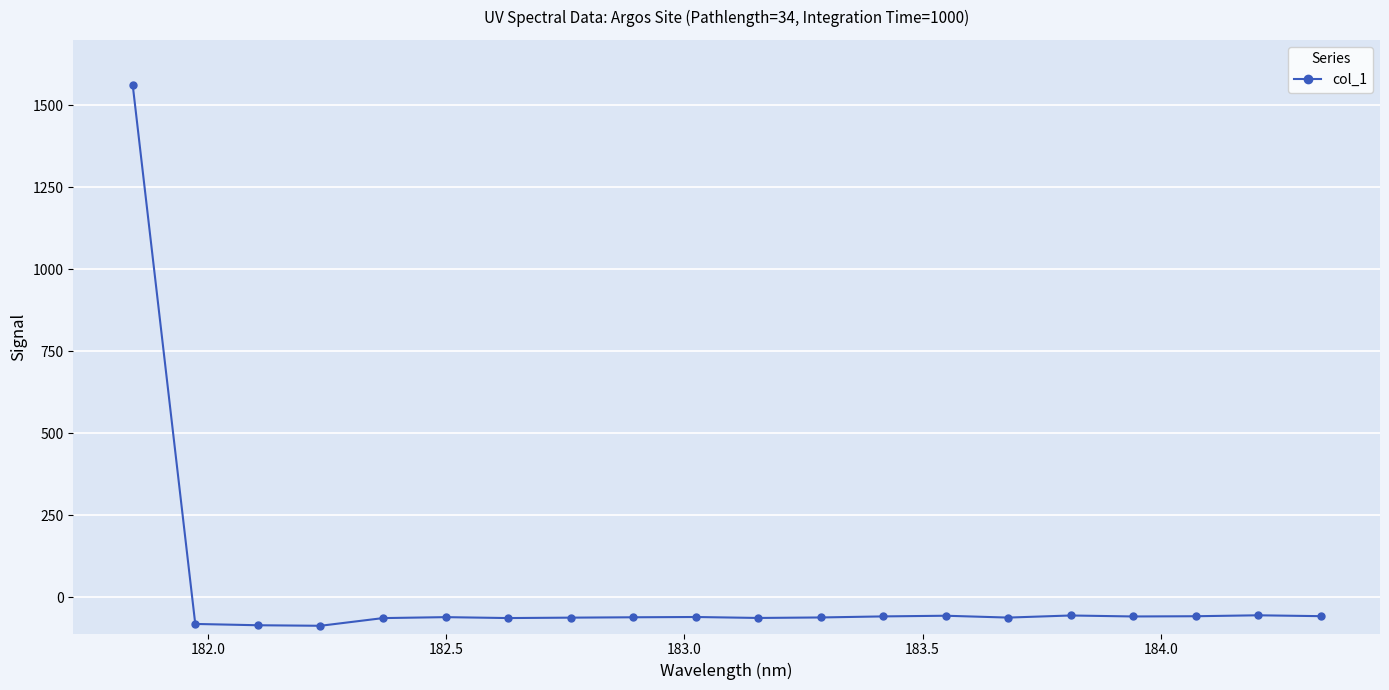

What is the sum of all values?

362.6